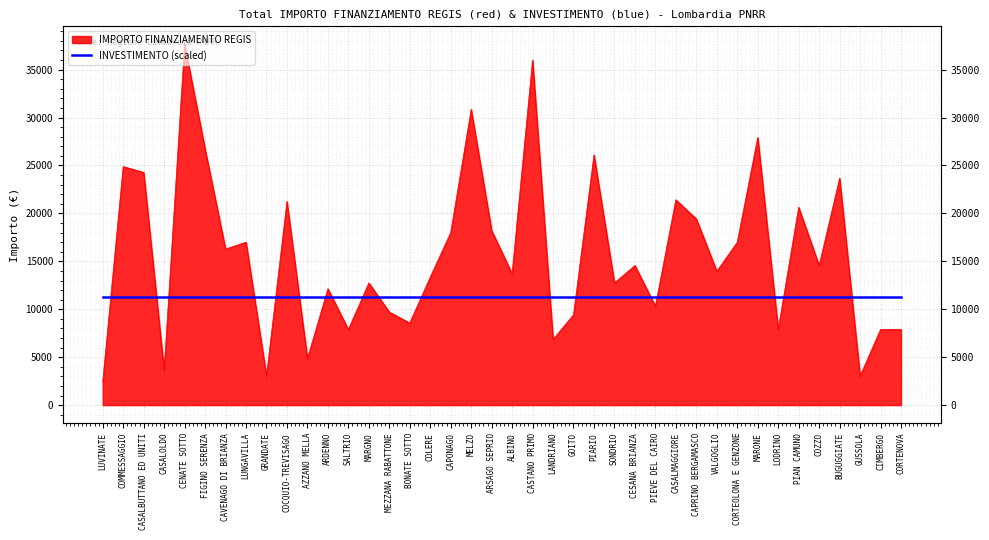

How many interior local valleys (lower than both neighbors) does the data have?

14